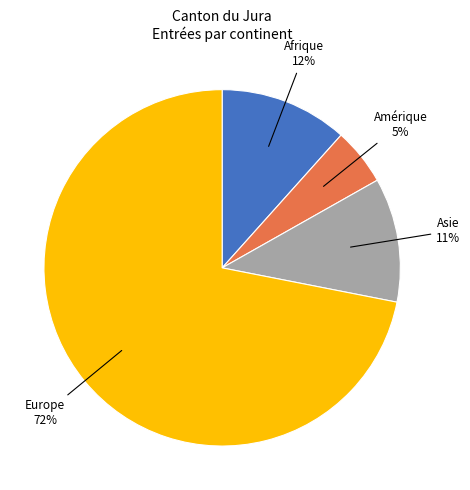

Is it true that Afrique is 12% of the pie?

True